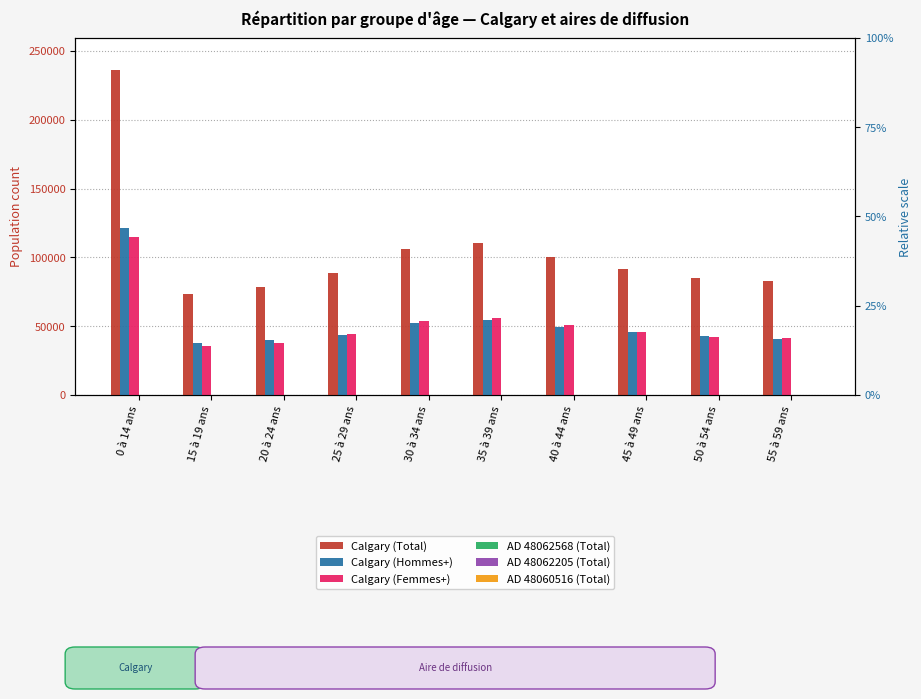

At which label is Calgary (Total) closest to 154672?

35 à 39 ans